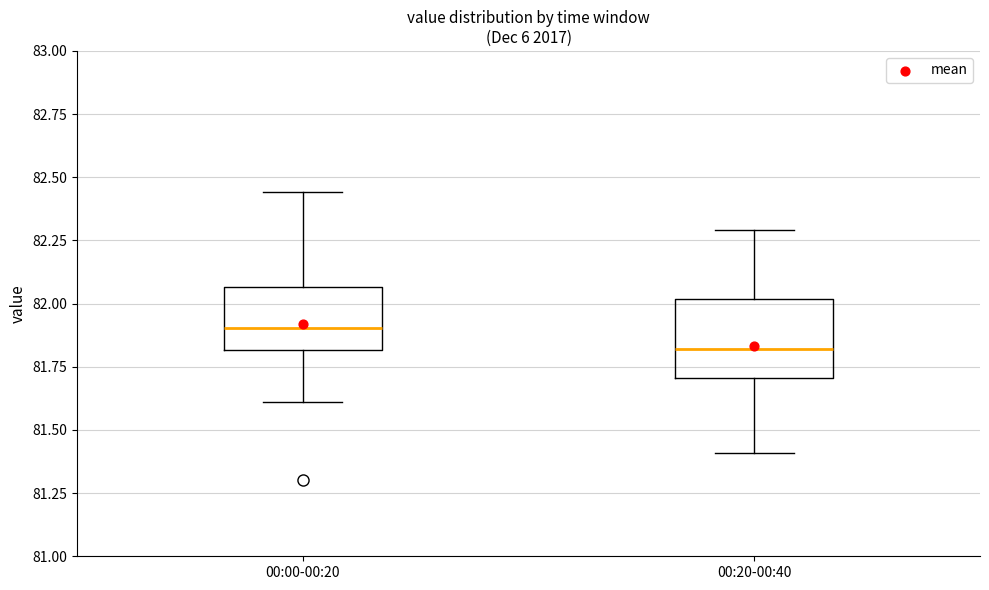

Reading left to right, transcribe this box plot: for each box, give where its median line is, the range the box spans, and where its two whiskers end, as read against the y-axis. The values are not printed on the chart, so give them approximately, as read against the axis.

00:00-00:20: median 81.90, box 81.80 to 82.05, whiskers 81.60 to 82.45
00:20-00:40: median 81.80, box 81.70 to 82.00, whiskers 81.40 to 82.30